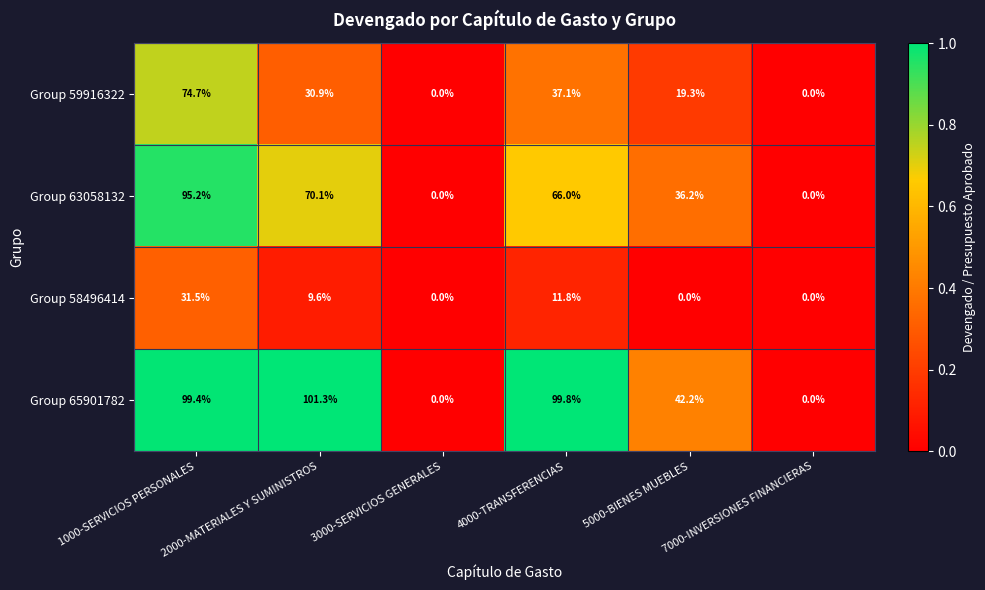

Where is Group 65901782 nearest to the value 50?

5000-BIENES MUEBLES